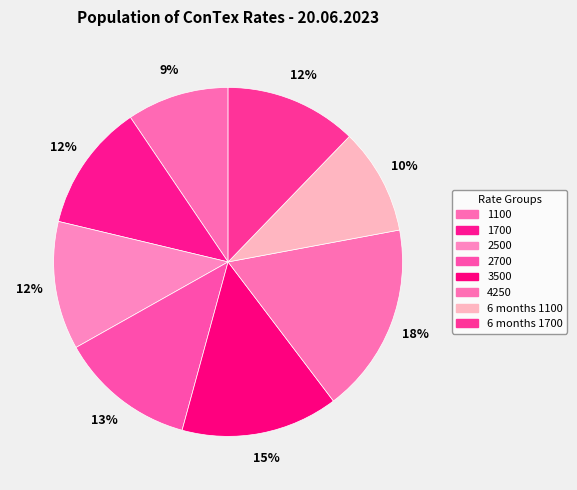

Count the number of slices in the pie.

8